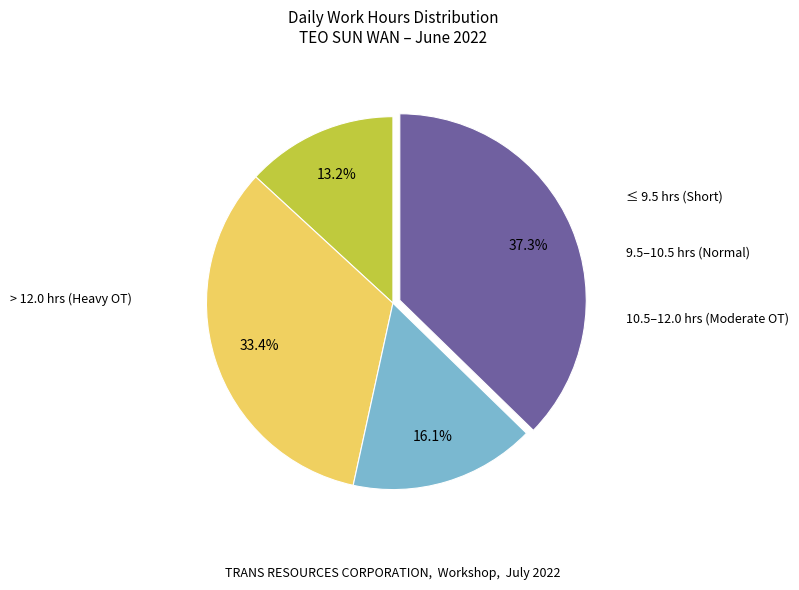

Is there a majority slice in this chart?

No